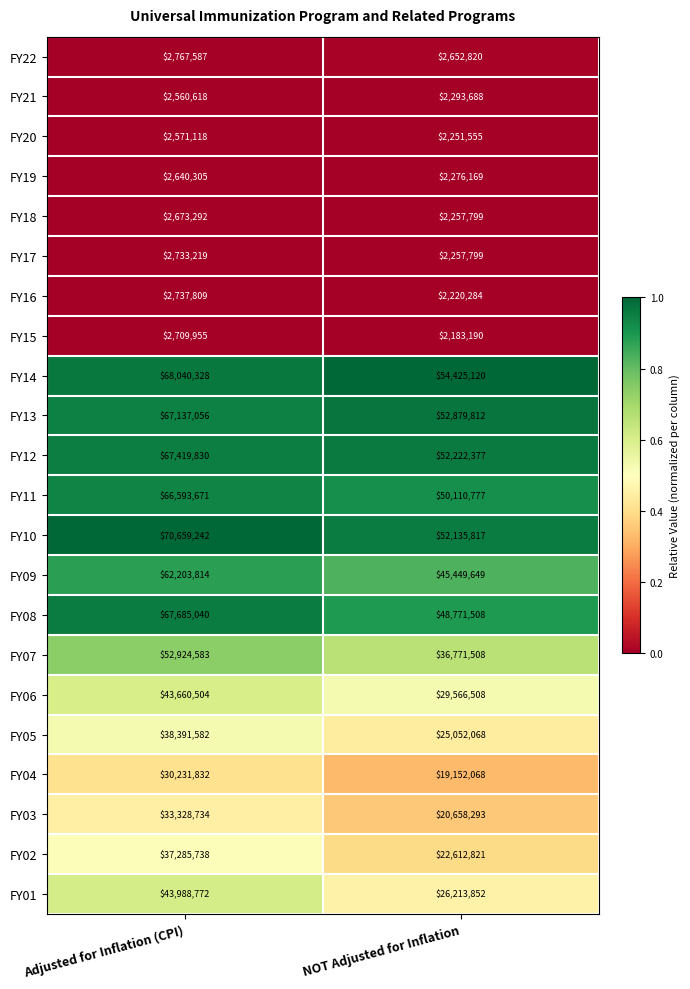

What is the total value across all series at Adjusted for Inflation (CPI)?

770944629